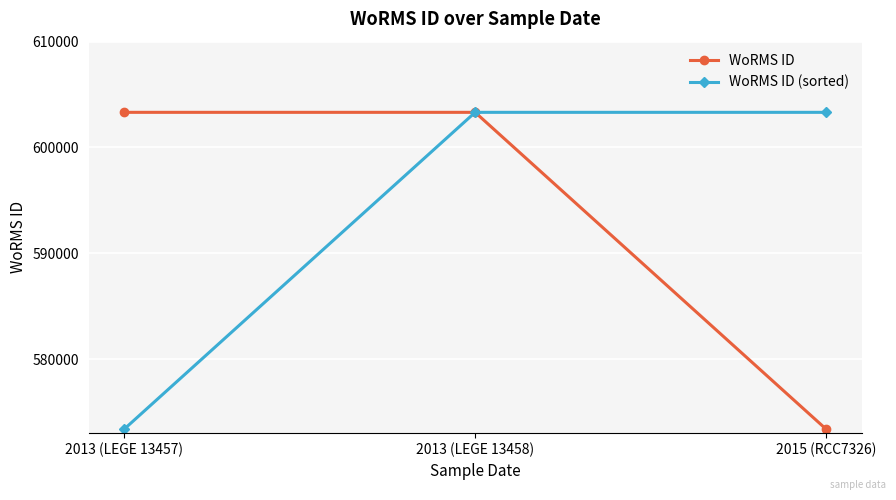

Reading left to right, list all the values displayed in this chart.

WoRMS ID: 2013 (LEGE 13457)=603321	2013 (LEGE 13458)=603321	2015 (RCC7326)=573354
WoRMS ID (sorted): 2013 (LEGE 13457)=573354	2013 (LEGE 13458)=603321	2015 (RCC7326)=603321